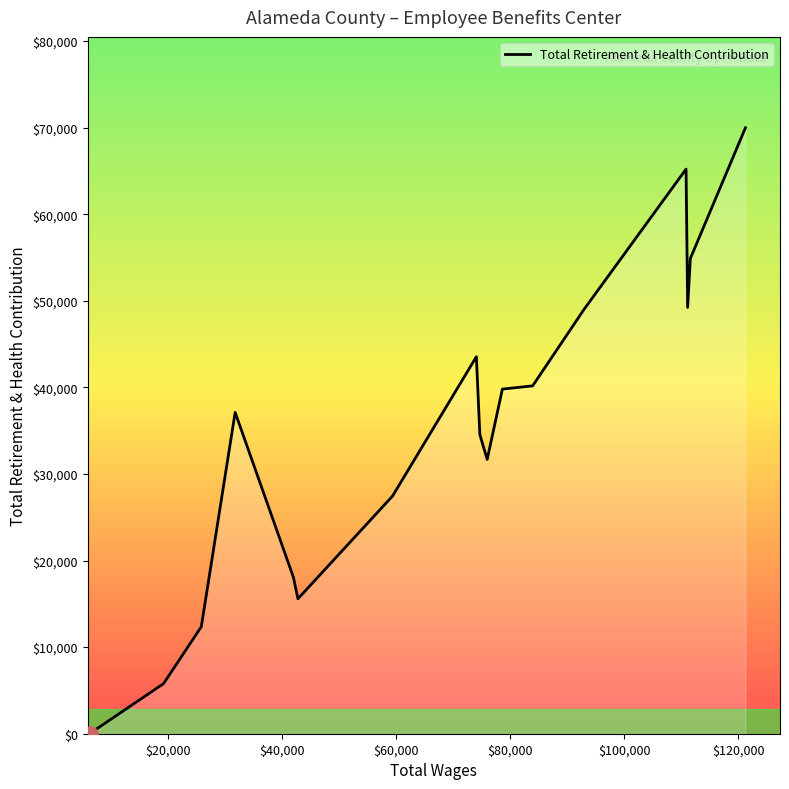

What is the maximum value shown in the chart?

69983